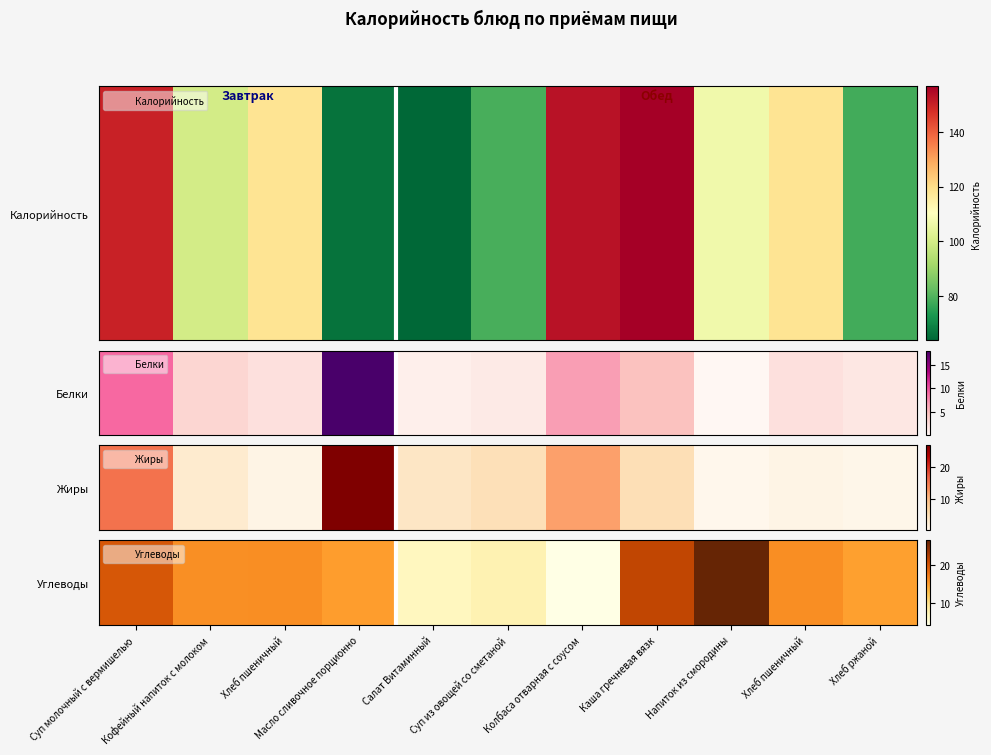

Reading left to right, transcribe all the data shown in this chart.

20.0	15.9	16.0	15.0	6.7	7.6	4.1	21.5	26.6	16.0	14.8